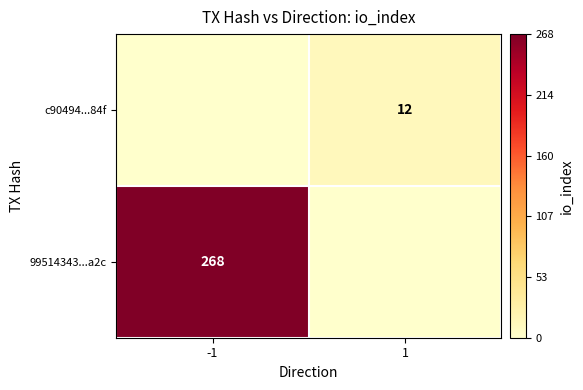

Is it true that 99514343...a2c equals 111 at -1?

False